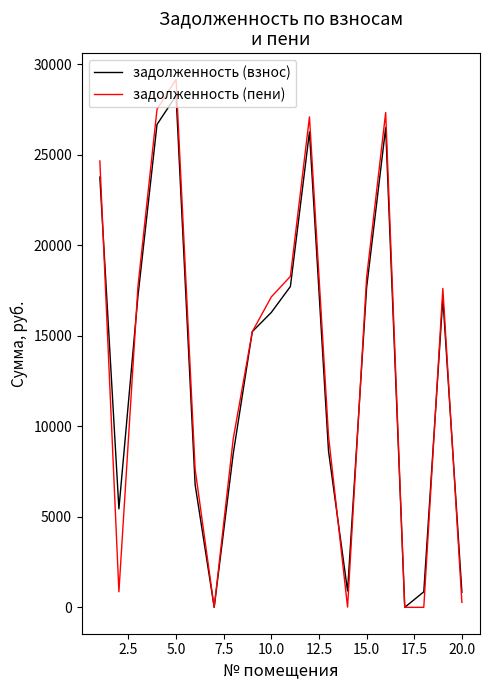

What is the maximum value shown in the chart?

29162.9